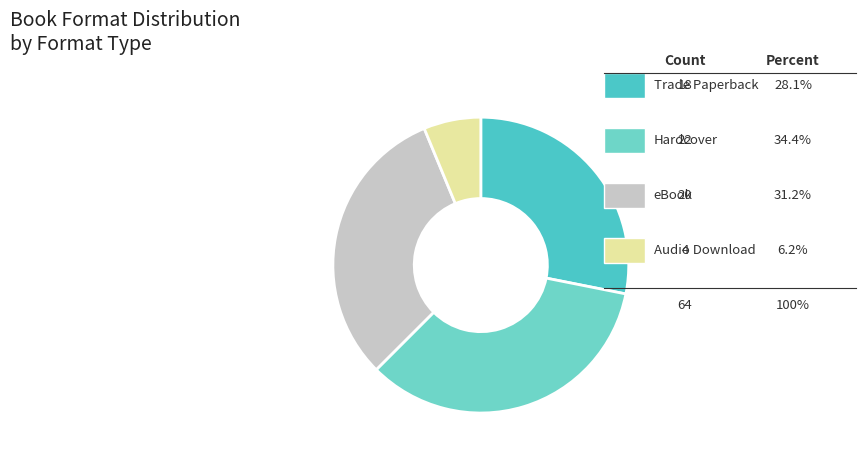

Rank the categories by value from highest to lowest.

Hardcover, eBook, Trade Paperback, Audio Download